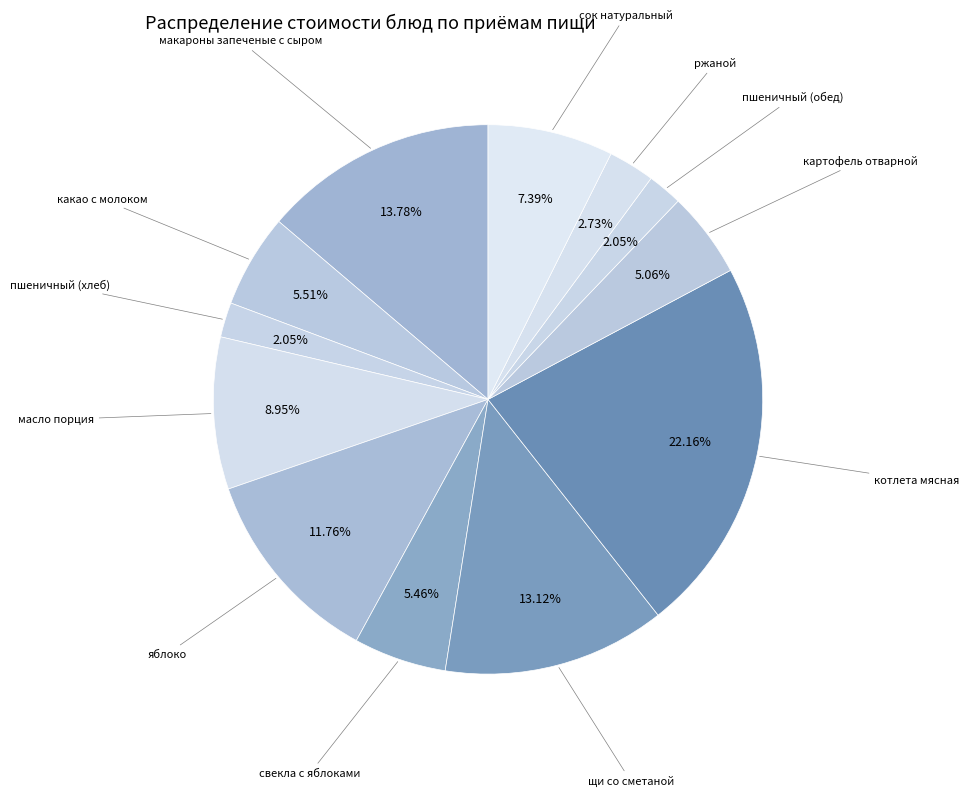

How many segments does this pie chart have?

12